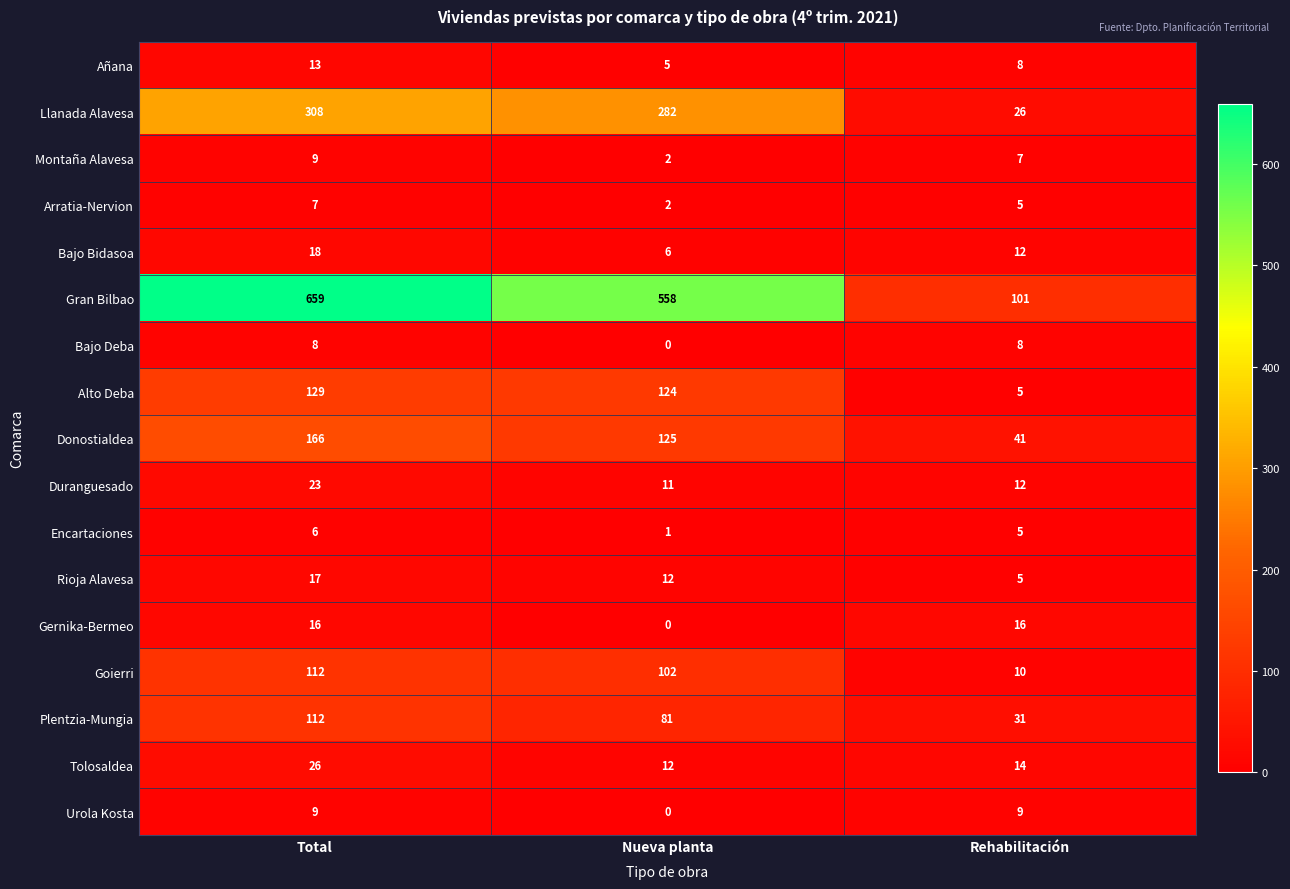

What is the average value of the Bajo Deba series?

5